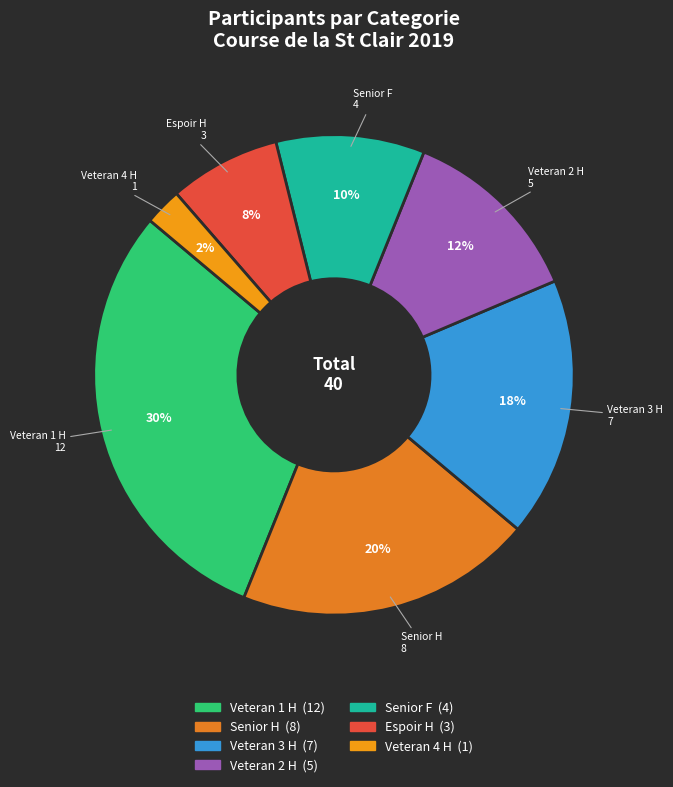

The Veteran 3 H slice represents 18% of the pie. True or false?

True